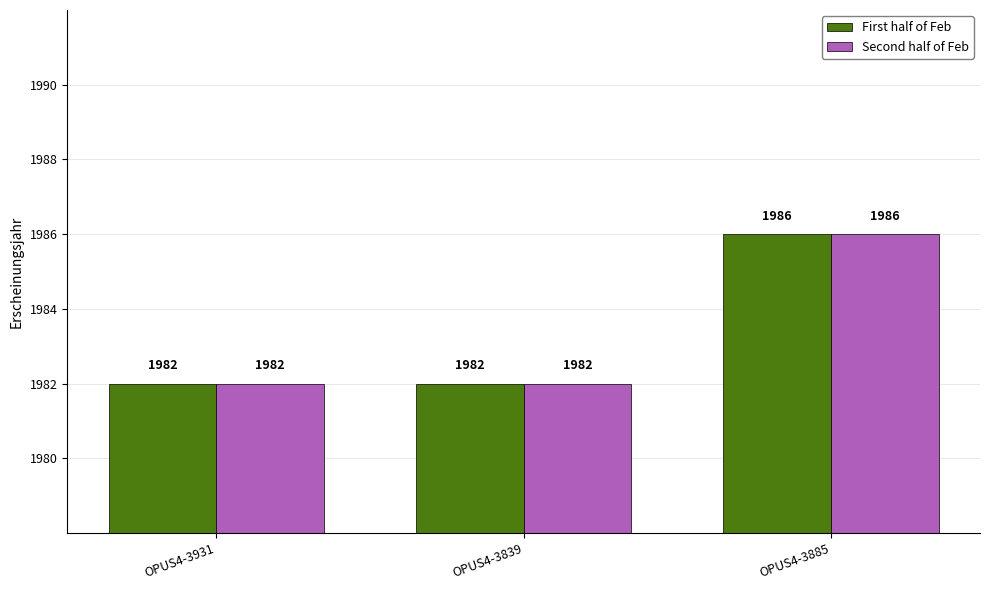

Are the bars grouped side by side (vs. stacked)?

Yes